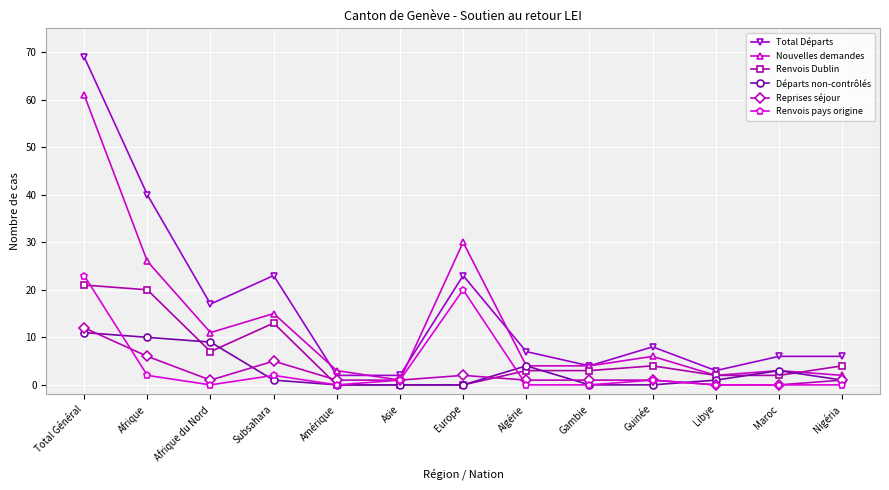

List the series in order of their peak value, lowest first.

Départs non-contrôlés, Reprises séjour, Renvois Dublin, Renvois pays origine, Nouvelles demandes, Total Départs